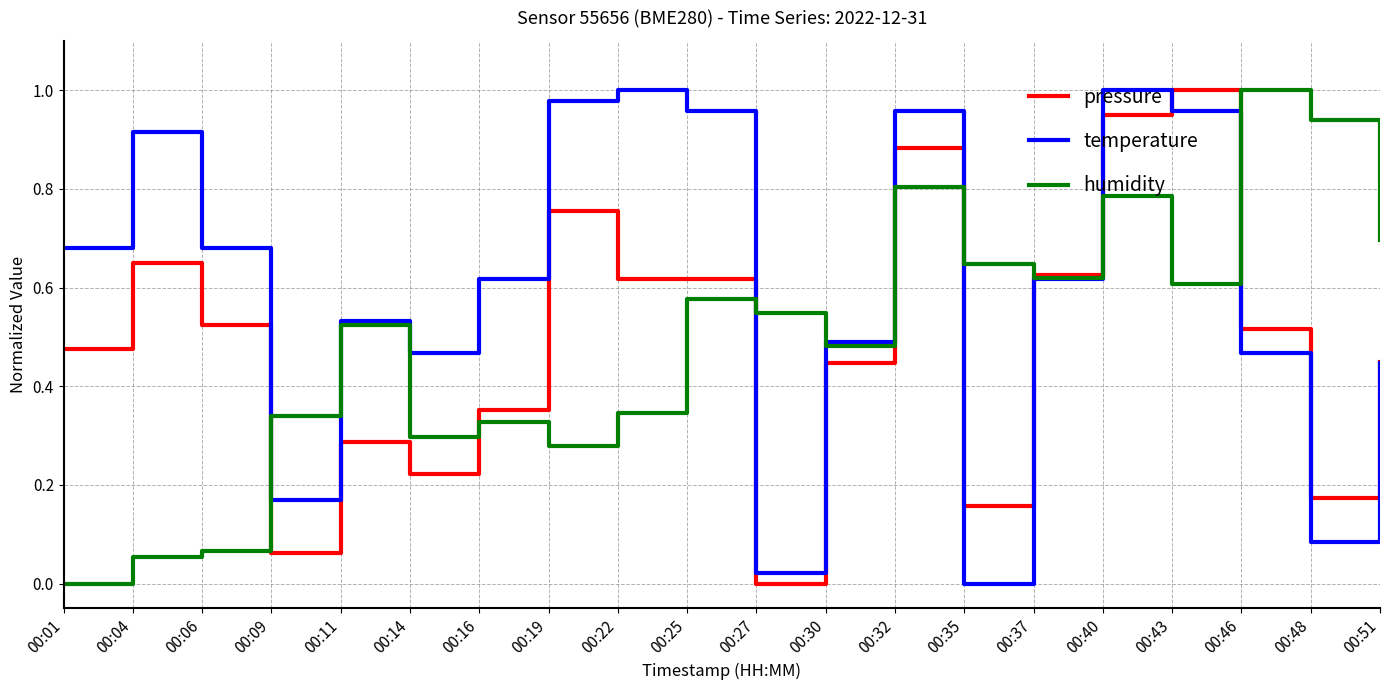

Is it true that humidity equals 0.0 at 00:04?

False